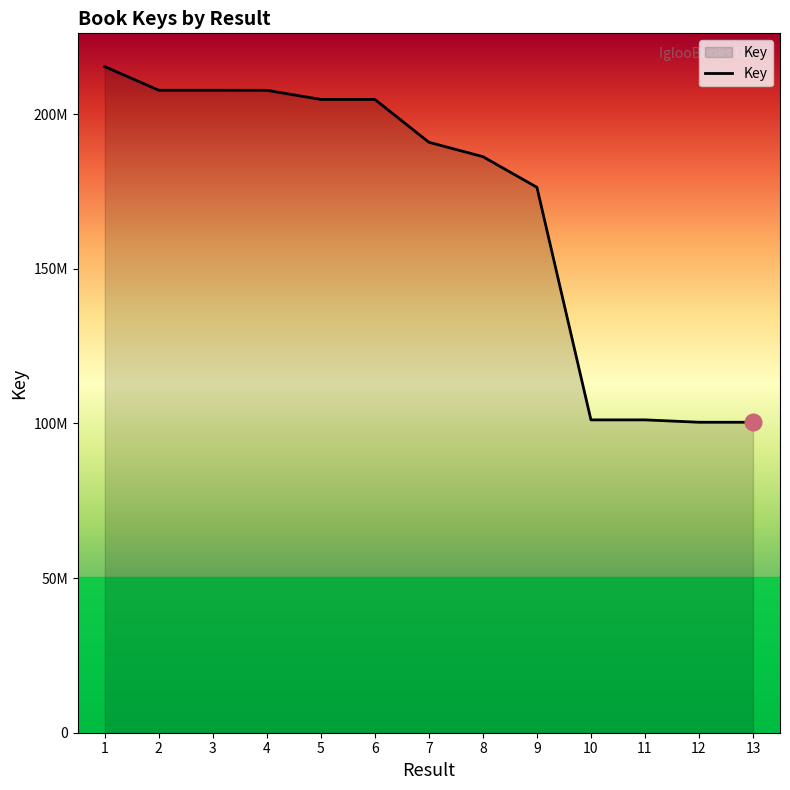

What is the sum of all values?

2205036914